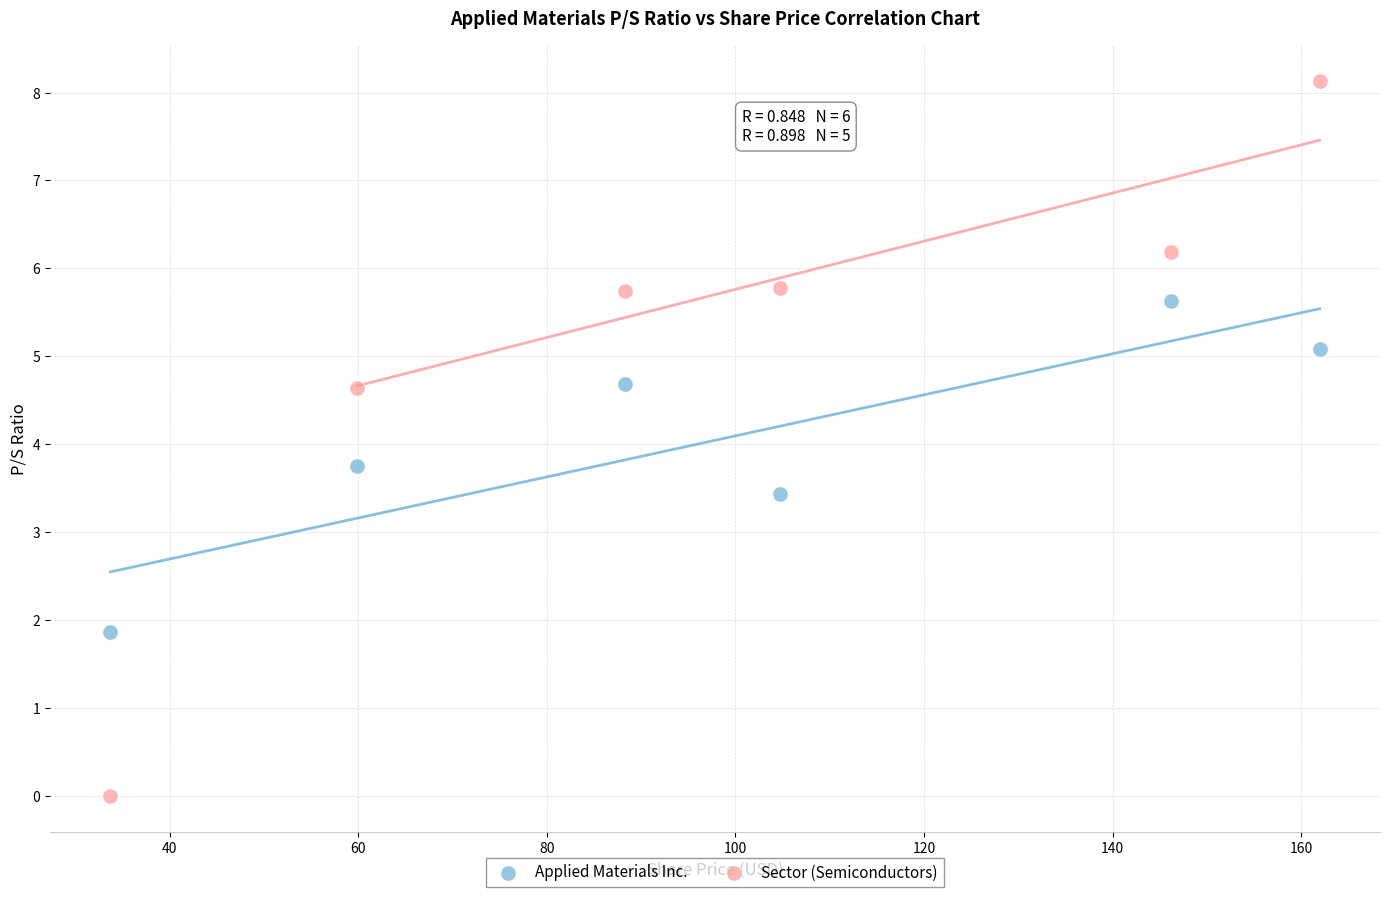

What are all the series names shown in the legend?

Applied Materials Inc., Sector (Semiconductors)